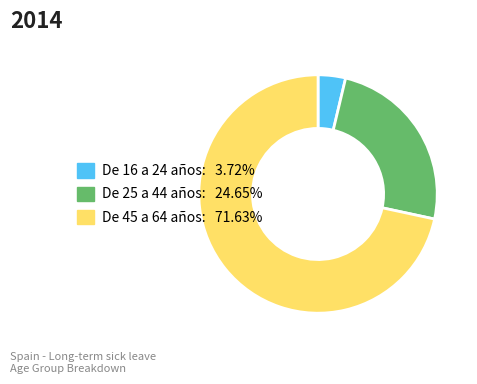

Do De 25 a 44 años and De 16 a 24 años together represent more than half of the pie?

No